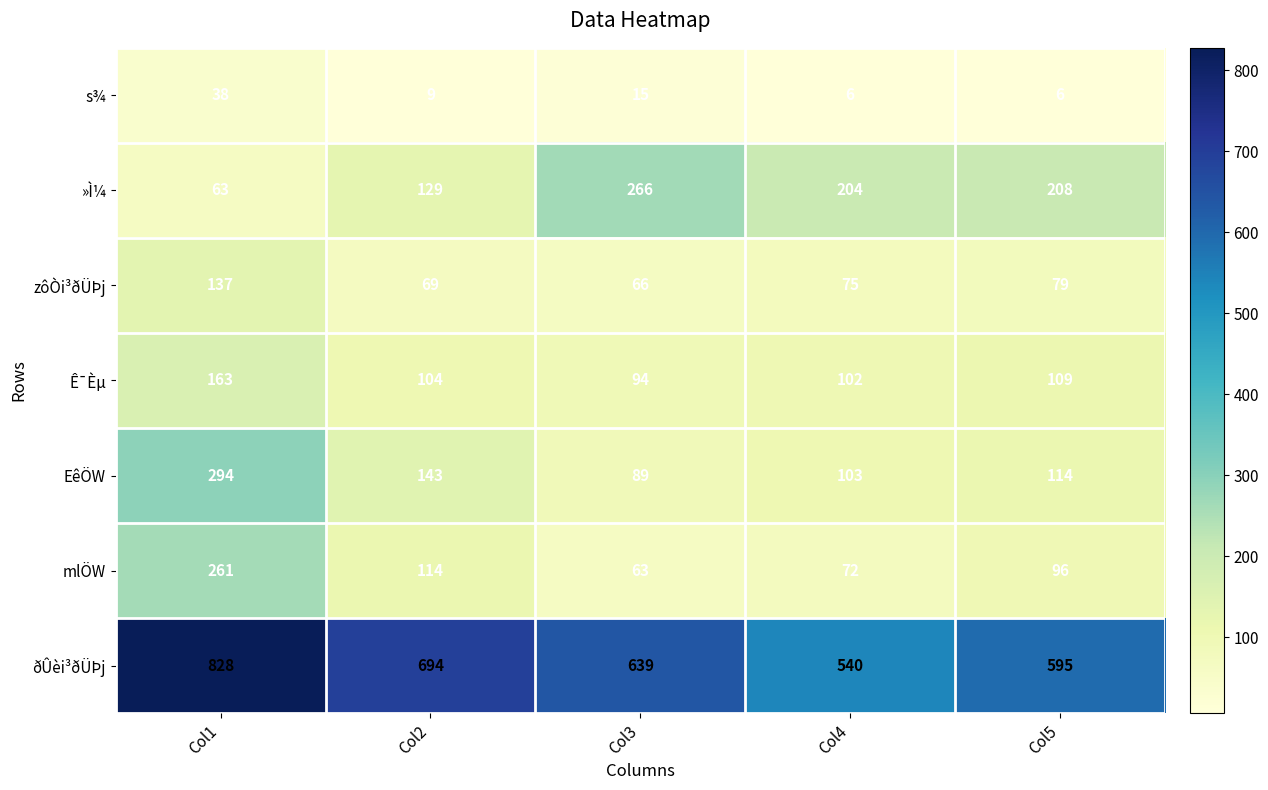

True or false: Ê¯Èµ has a value of 102 at Col4.

True